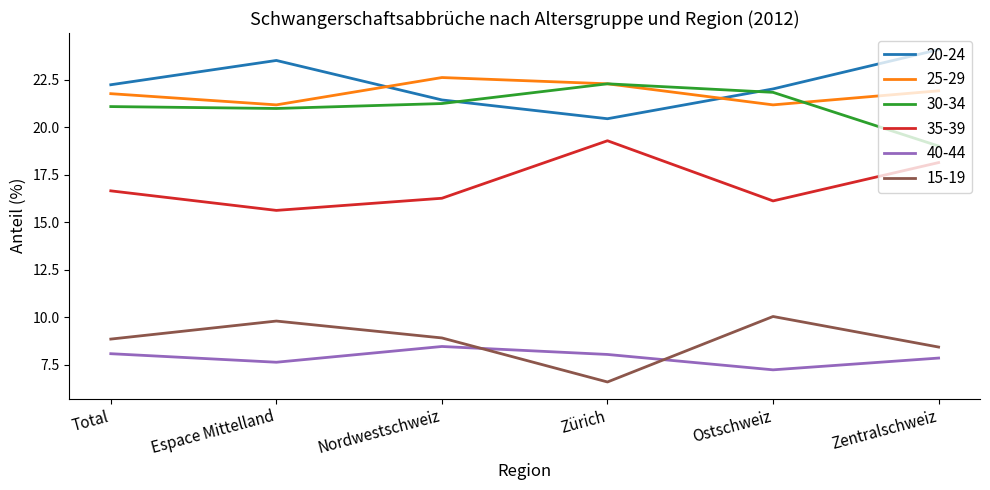

The 25-29 series shows 21.2 at Espace Mittelland. True or false?

True